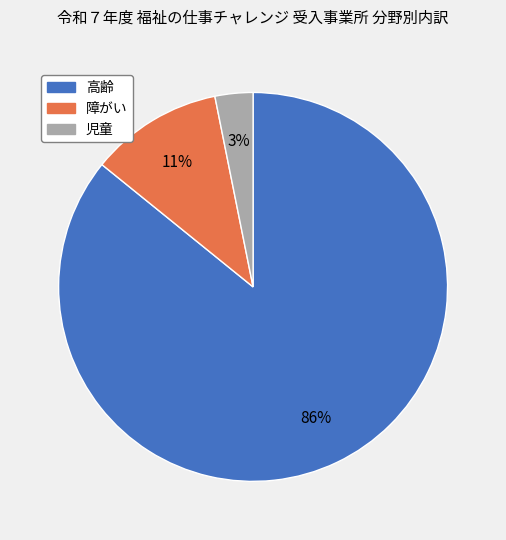

To the nearest percent, what is the difference between the largest and smallest slice percentages?

83%